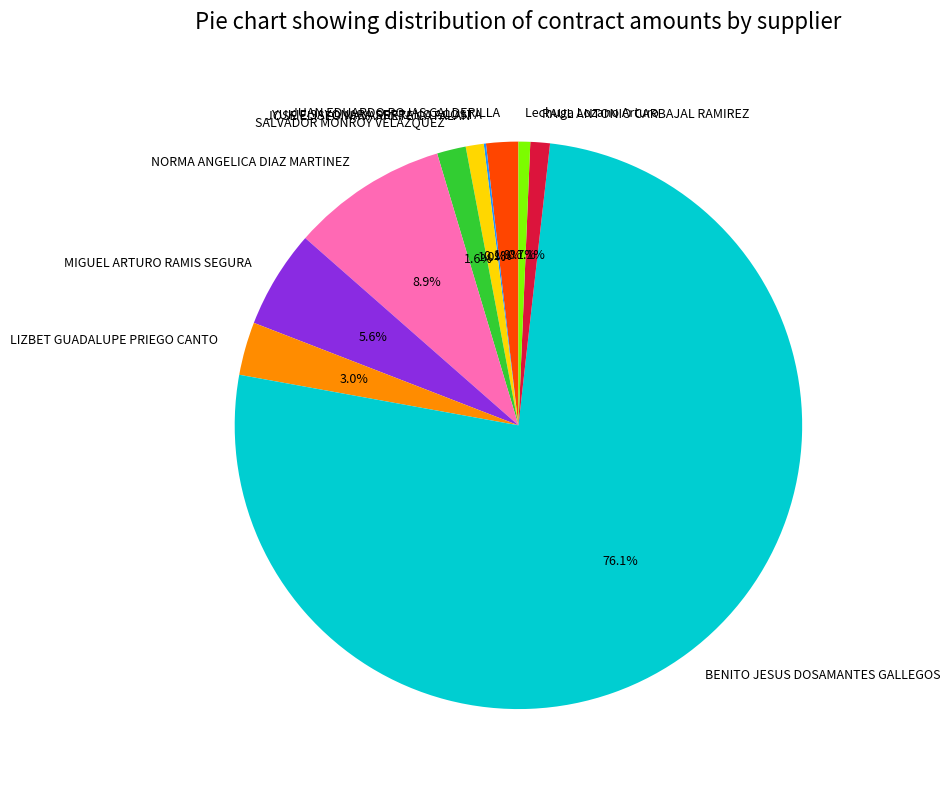

The BENITO JESUS DOSAMANTES GALLEGOS slice represents 76% of the pie. True or false?

True